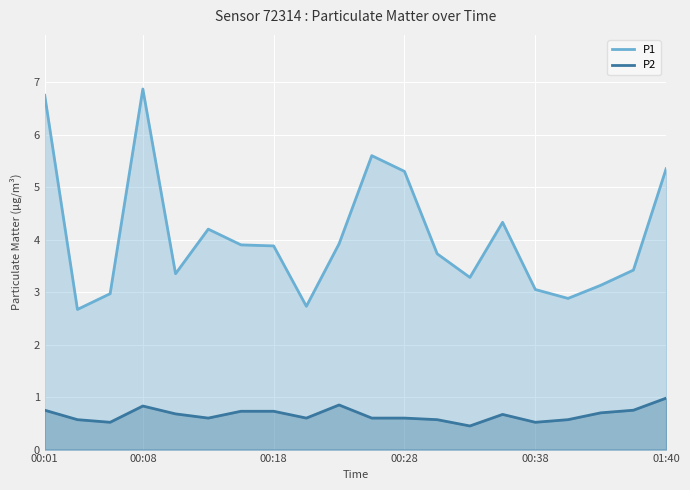

Which series has the largest total across all categories?

P1